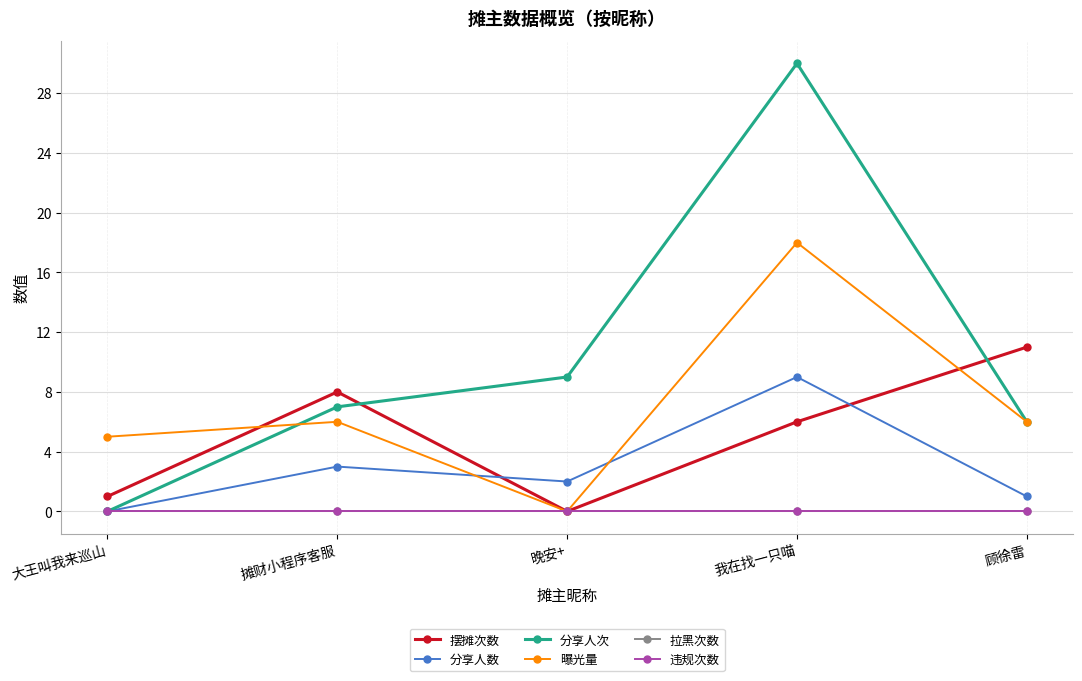

Does the chart have visible grid lines?

Yes